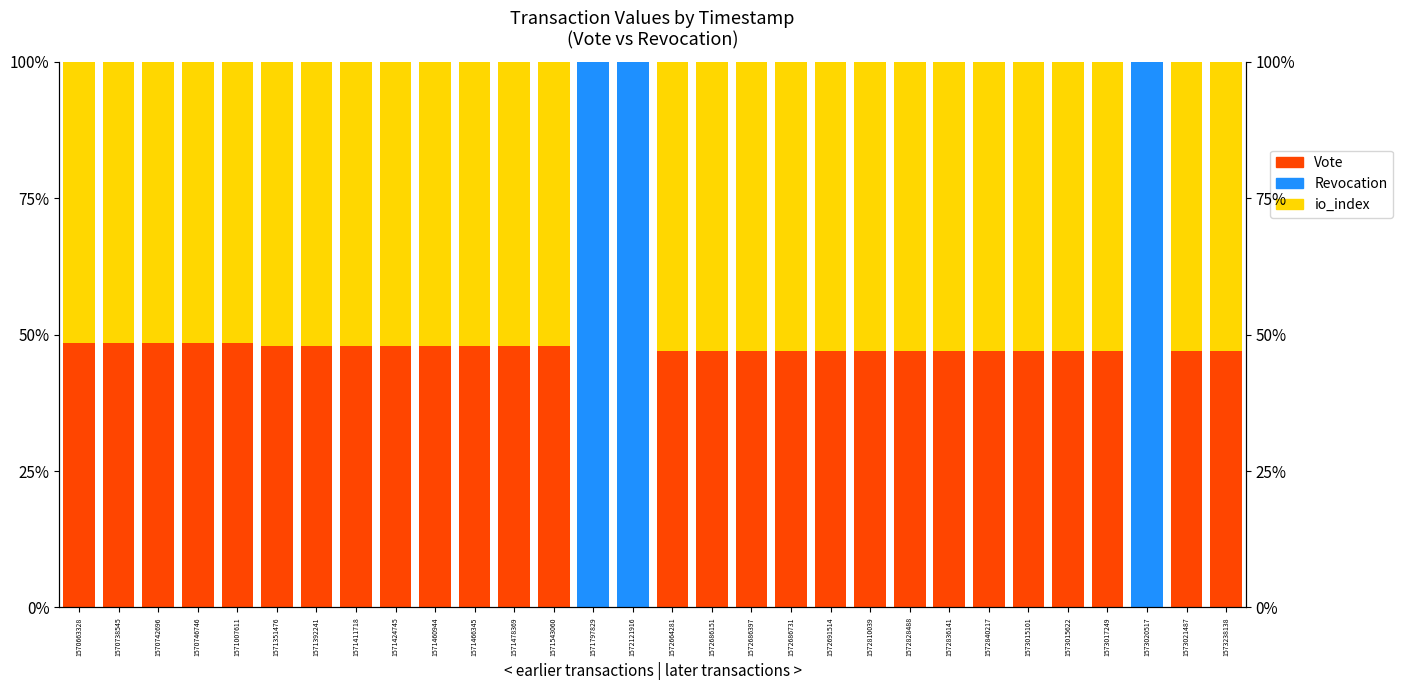

At 1573238138, list the series in order from smallest to largest.

Revocation, Vote, io_index